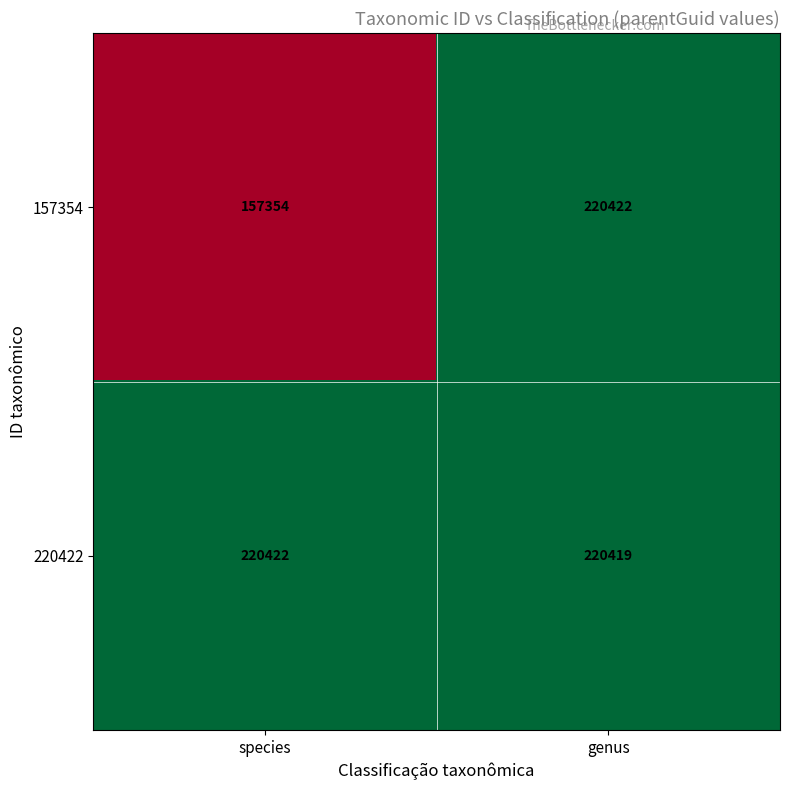

Reading left to right, what are all the values shown in this chart?

157354: 157354	220422
220422: 220422	220419